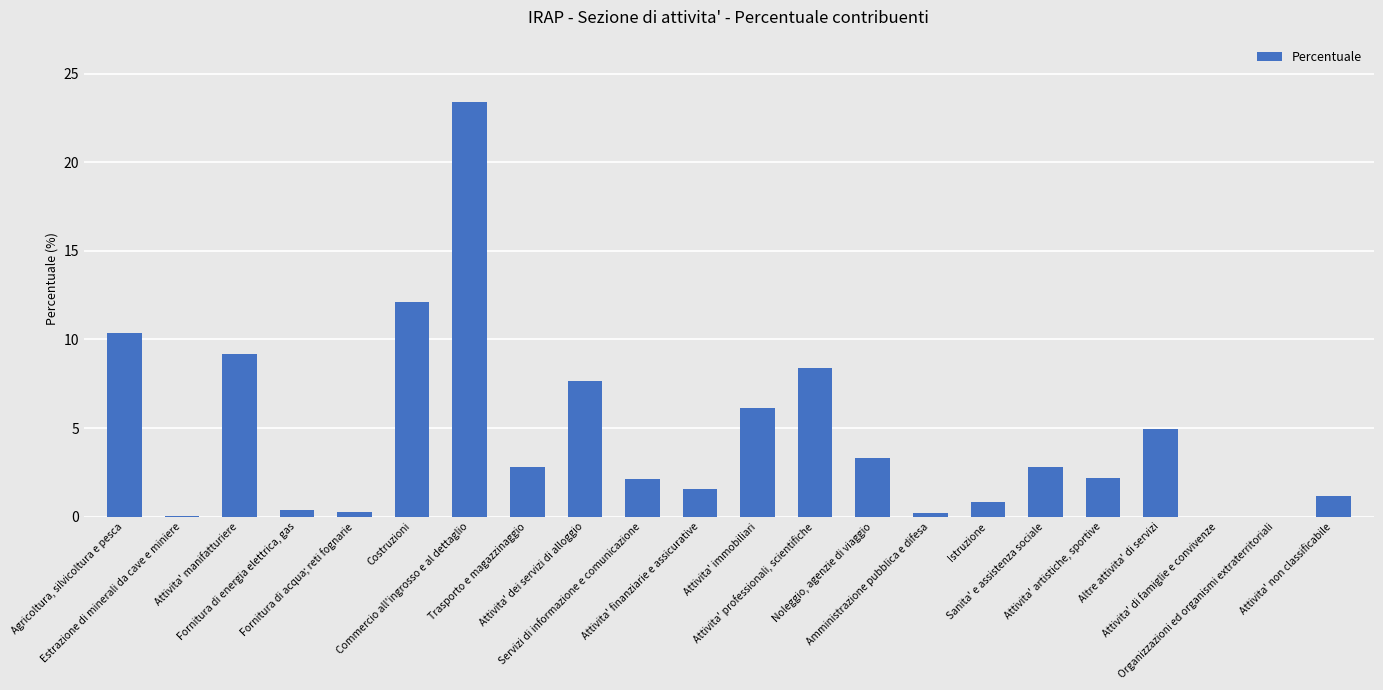

How many values exceed 2?

13